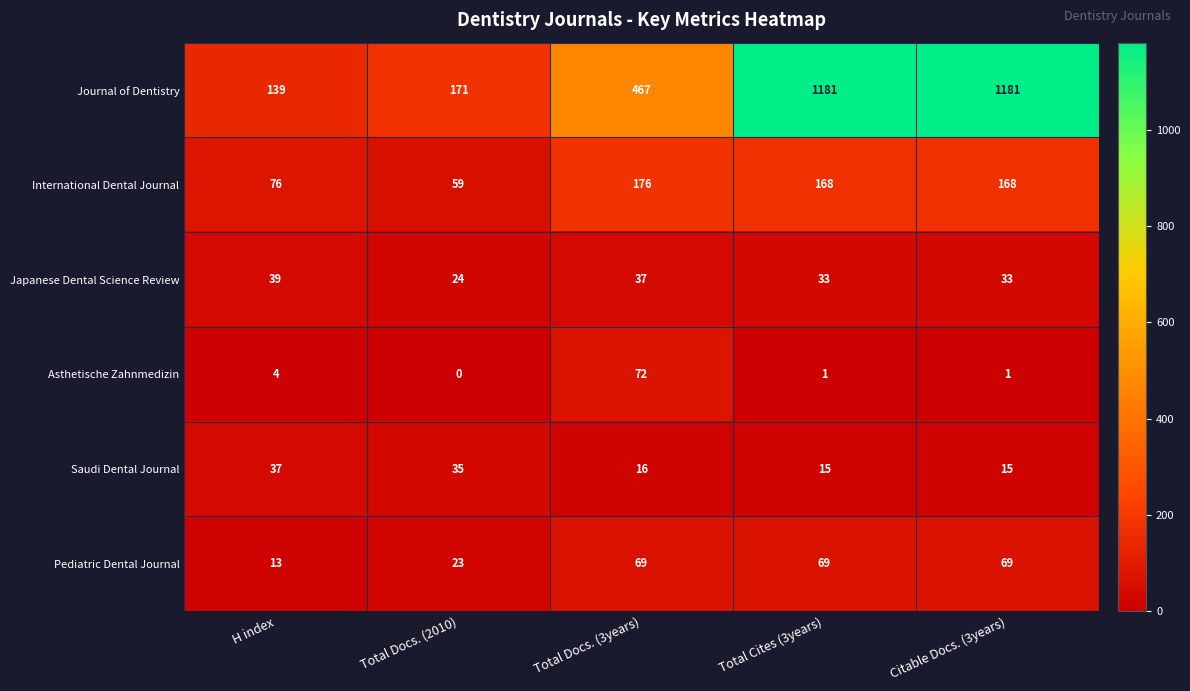

List the series in order of their peak value, lowest first.

Saudi Dental Journal, Japanese Dental Science Review, Pediatric Dental Journal, Asthetische Zahnmedizin, International Dental Journal, Journal of Dentistry